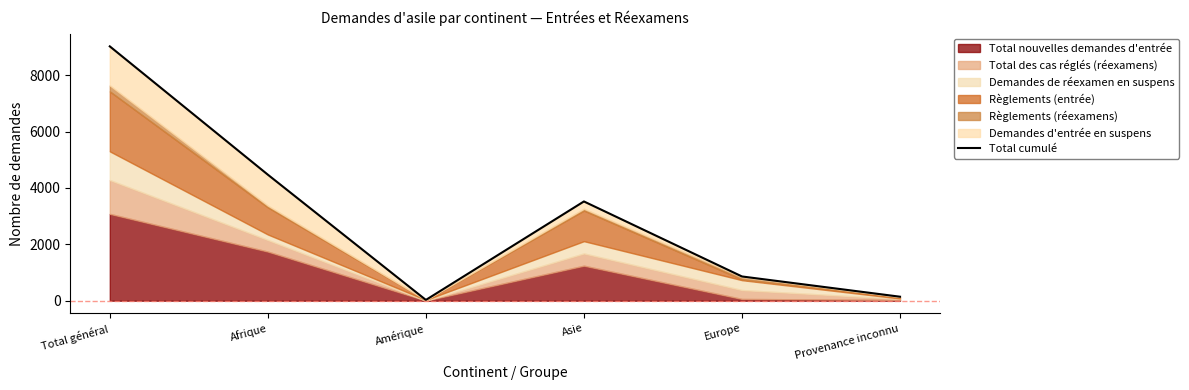

What is the difference between the maximum and second lowest values?

8878